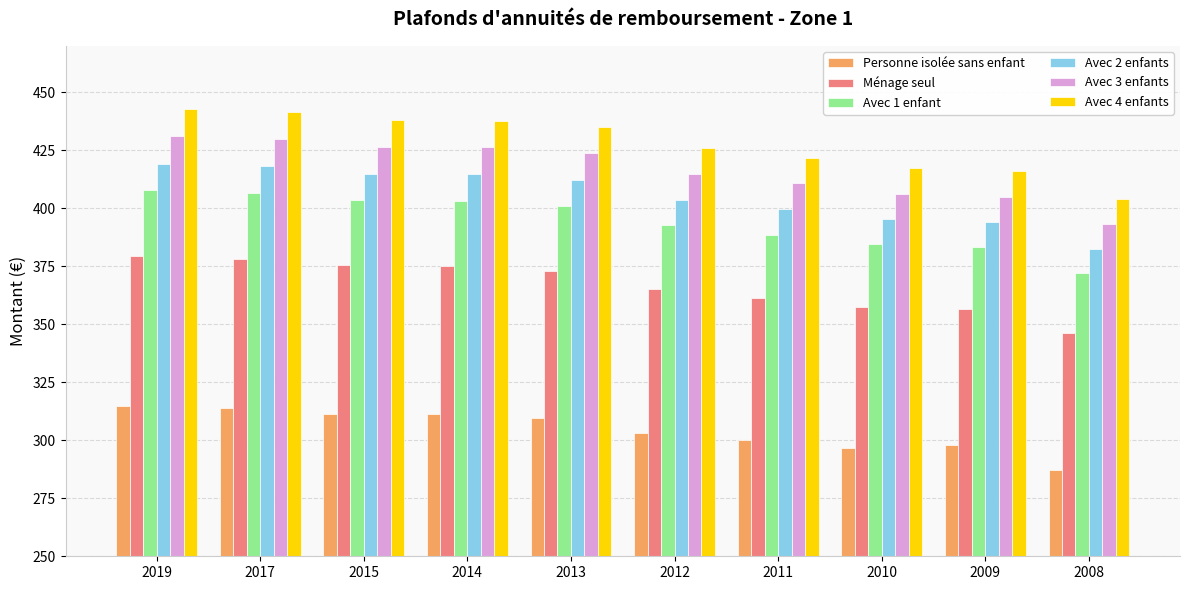

What is the average value of the Avec 1 enfant series?

394.4